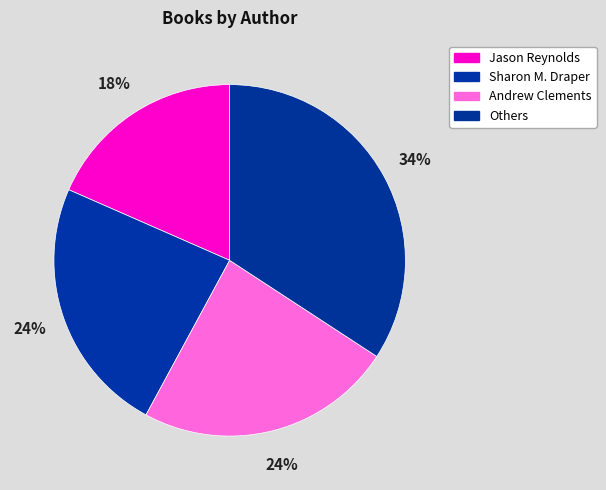

How many slices are in this pie chart?

4